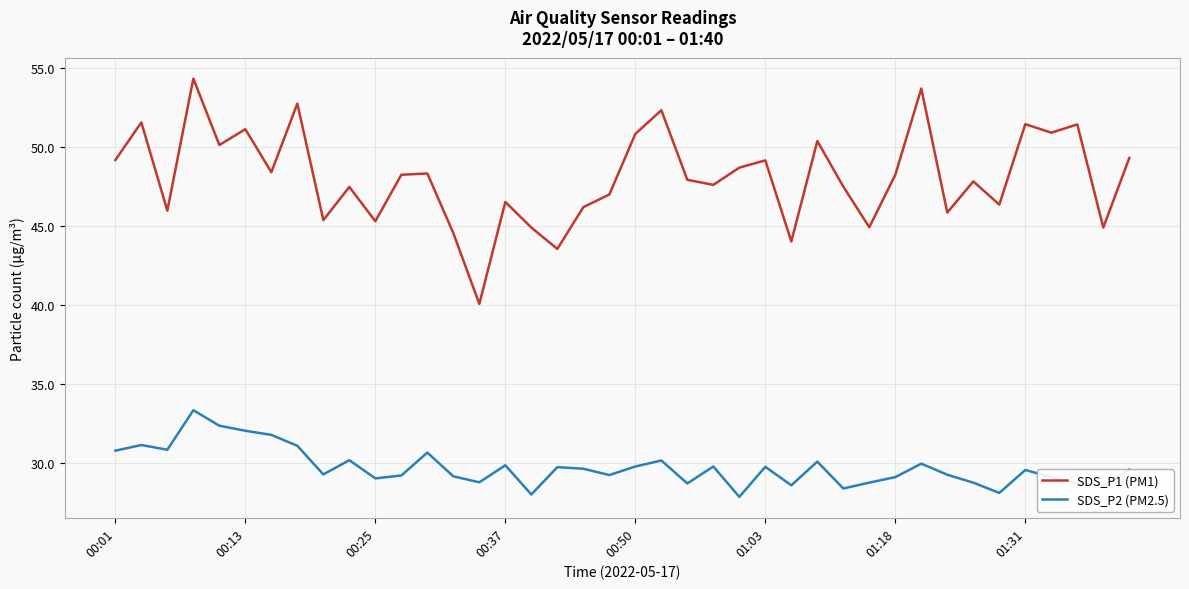

What is the greatest value displayed?

54.3